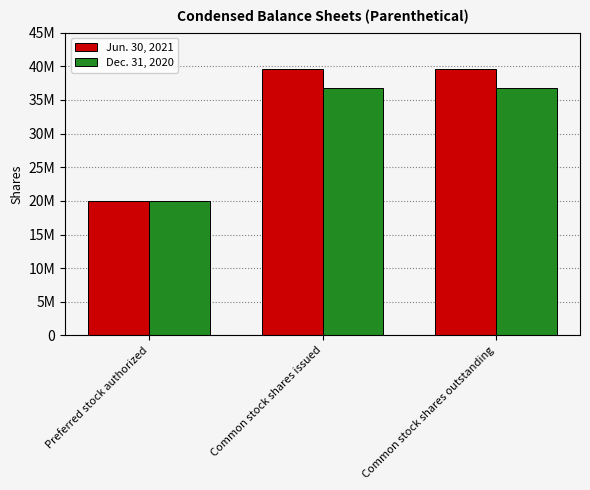

At which category is the sum across all series the highest?

Common stock shares issued